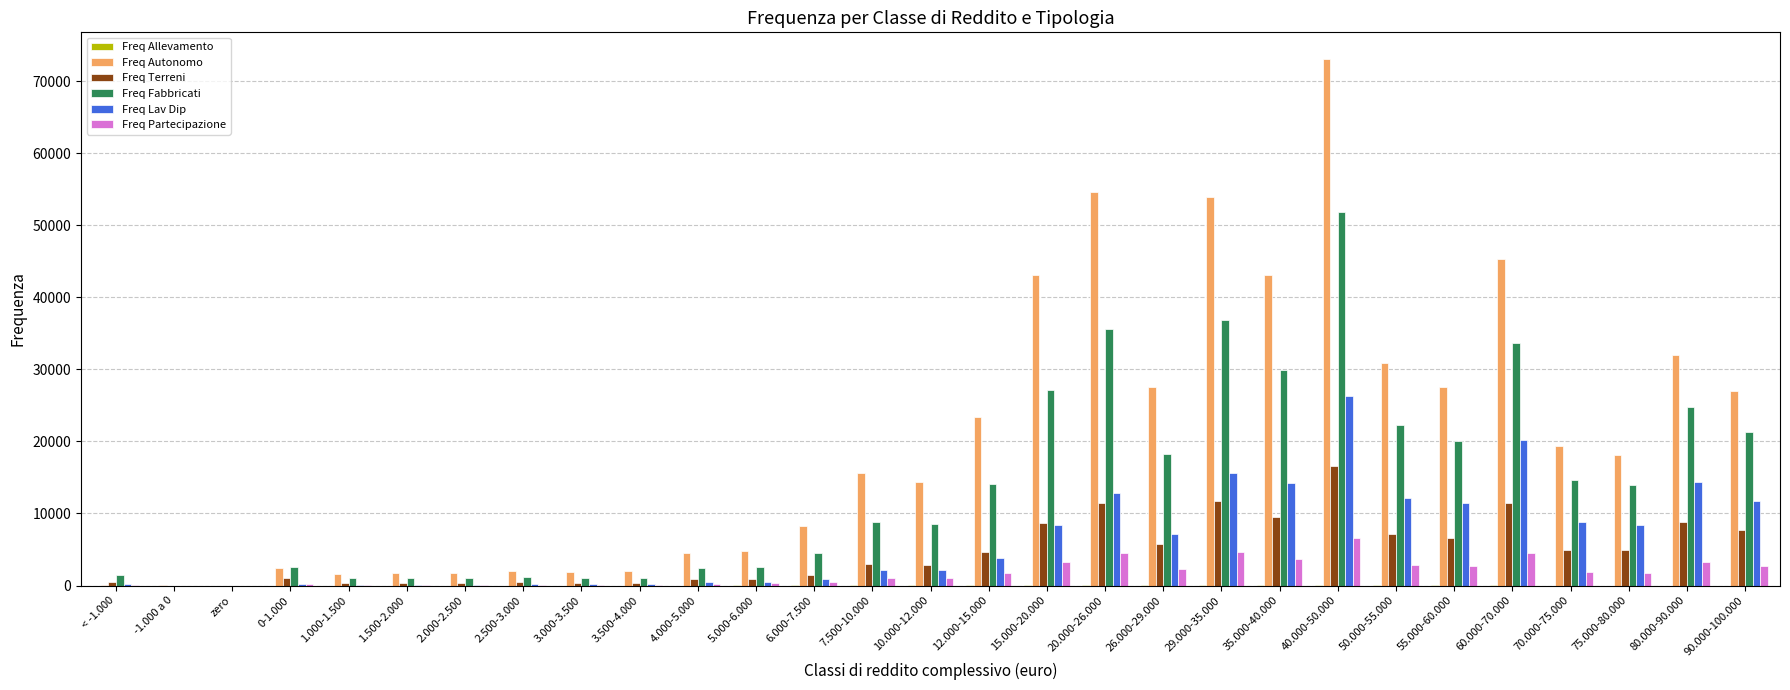

What is the highest value of the Freq Lav Dip series?

26285